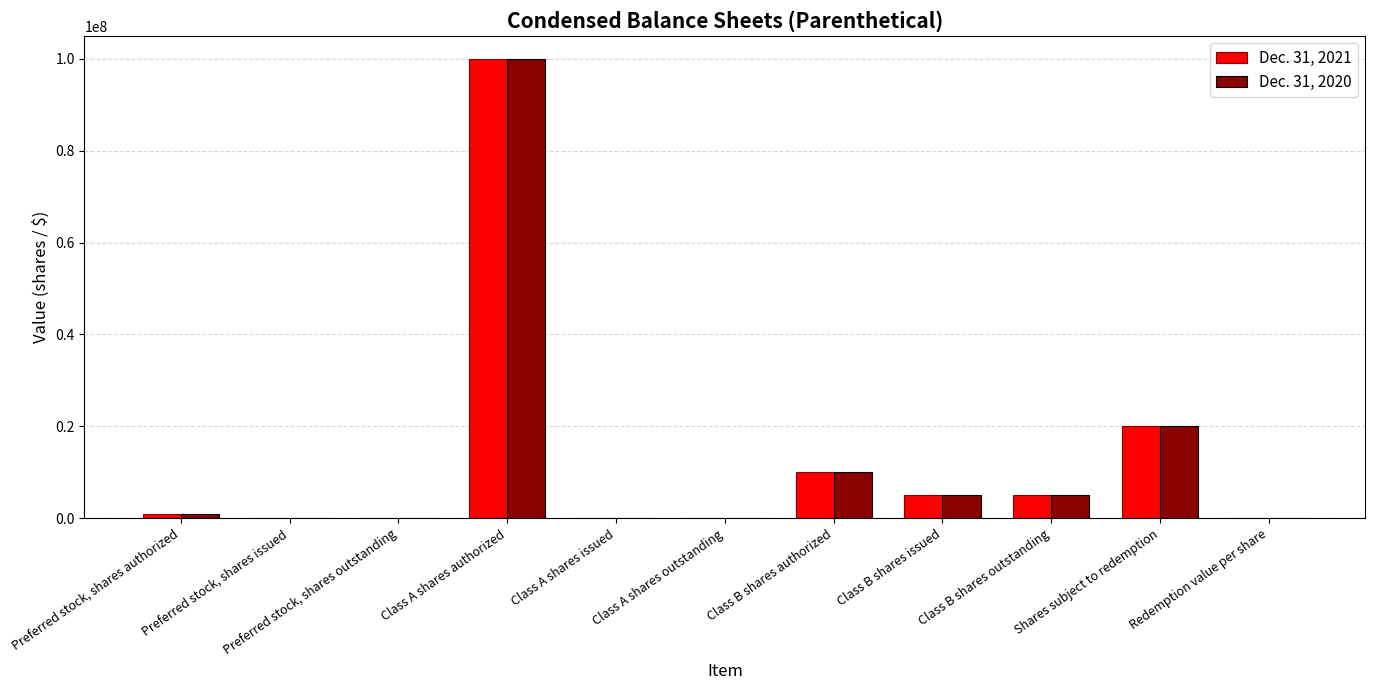

The value of Dec. 31, 2021 at Preferred stock, shares outstanding is 0. True or false?

True